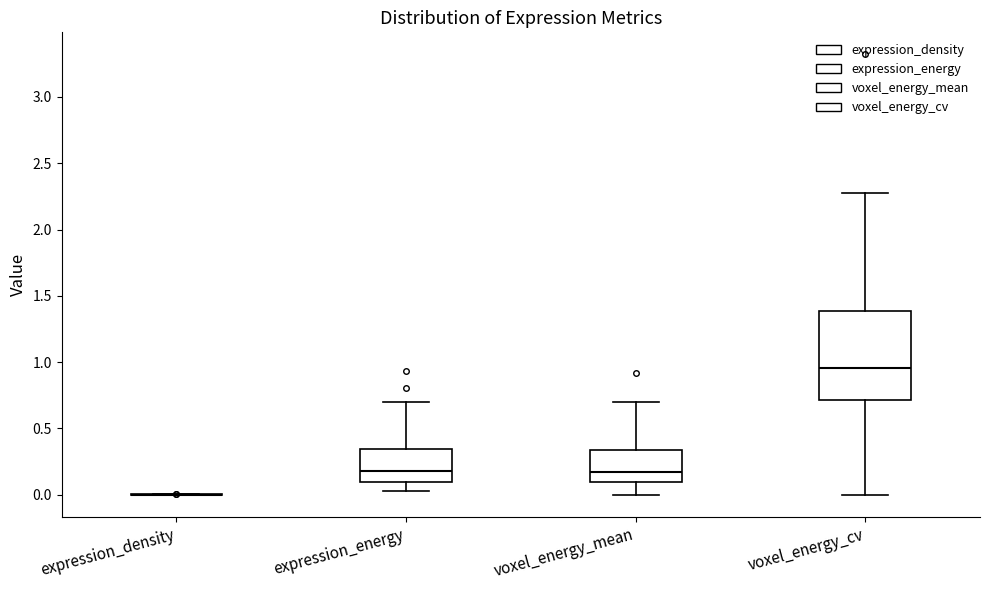

Reading left to right, read every box against the y-axis: the position of its median line, the range the box covers, and the ends of its whiskers. The values are not printed on the chart, so give them approximately, as read against the axis.

expression_density: box collapsed to a line at 0.00, whiskers 0.00 to 0.00
expression_energy: median 0.20, box 0.10 to 0.35, whiskers 0.05 to 0.70
voxel_energy_mean: median 0.15, box 0.10 to 0.35, whiskers 0.00 to 0.70
voxel_energy_cv: median 0.95, box 0.70 to 1.40, whiskers 0.00 to 2.30